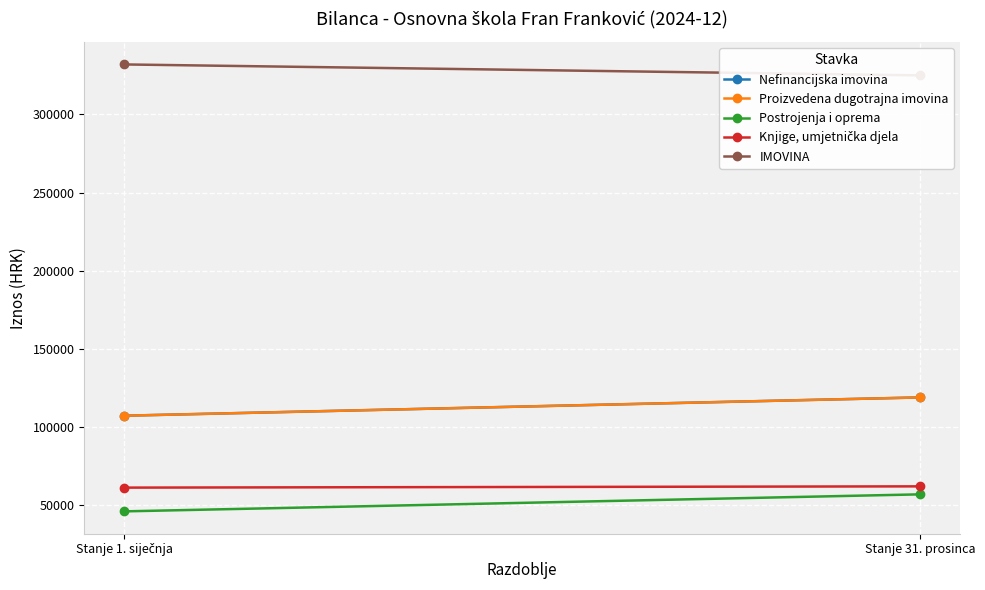

List the labels in order of Nefinancijska imovina value, smallest first.

Stanje 1. siječnja, Stanje 31. prosinca